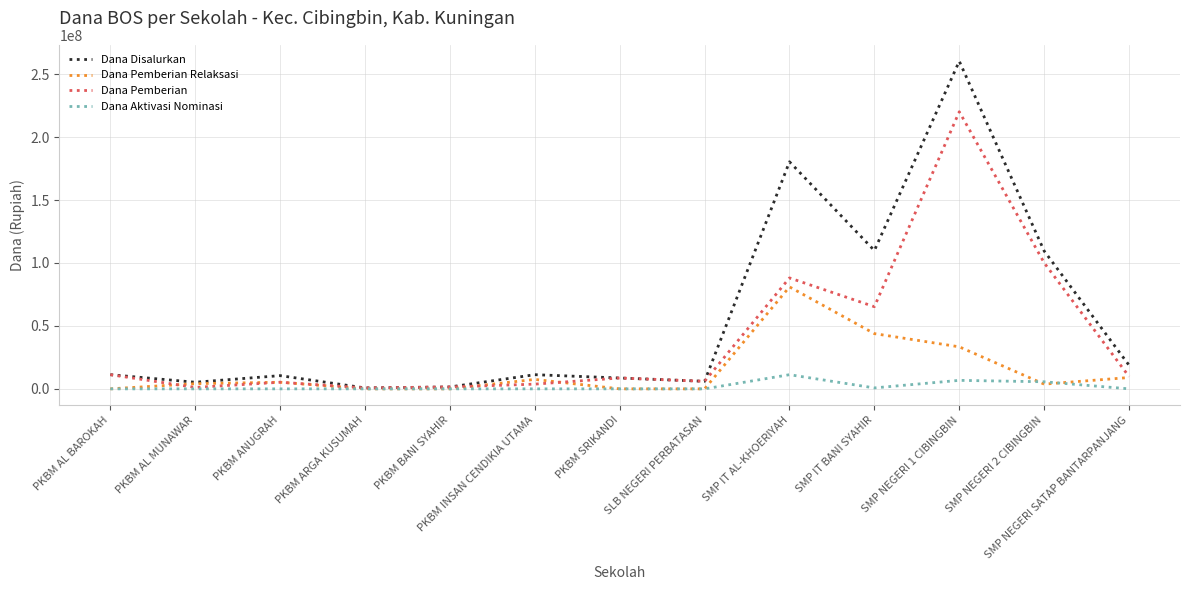

What are all the series names shown in the legend?

Dana Disalurkan, Dana Pemberian Relaksasi, Dana Pemberian, Dana Aktivasi Nominasi